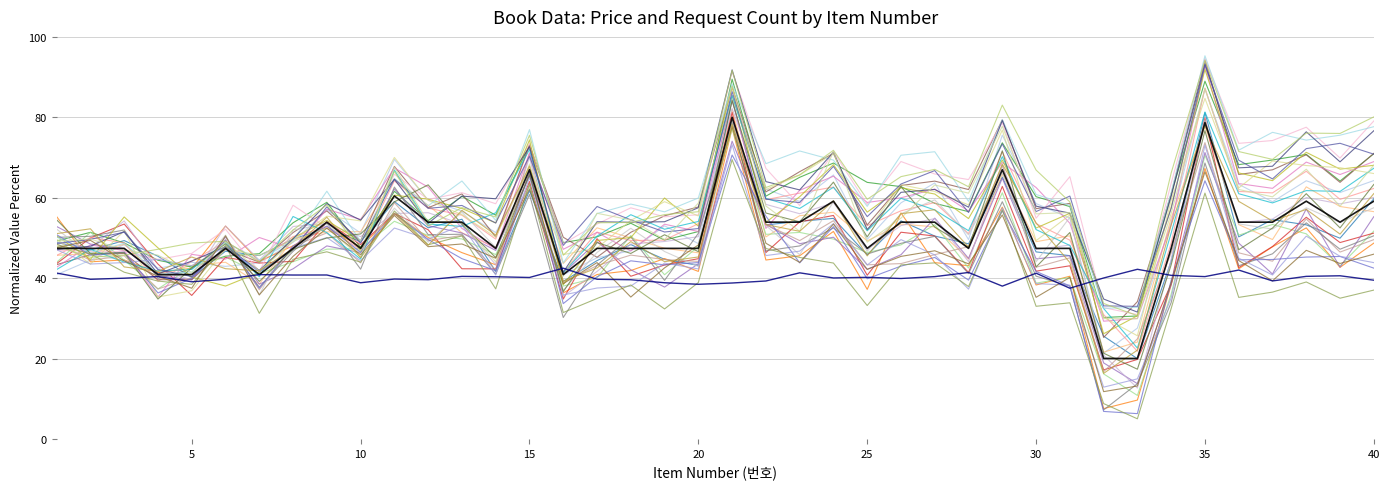

Does the chart have visible grid lines?

Yes